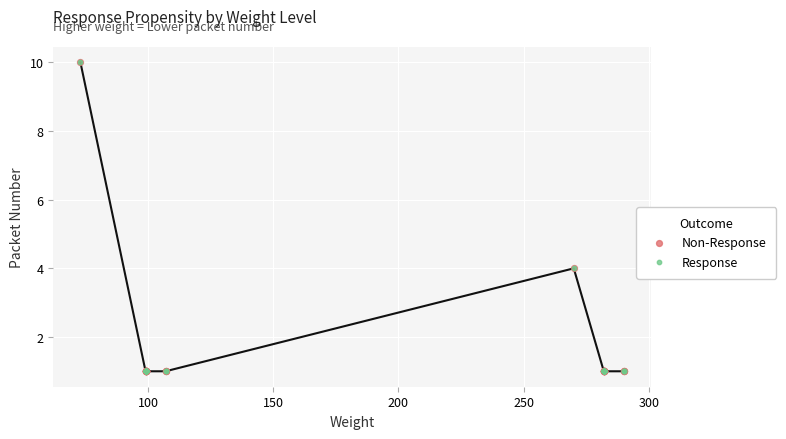

Which series reaches the minimum Y coordinate?

Non-Response